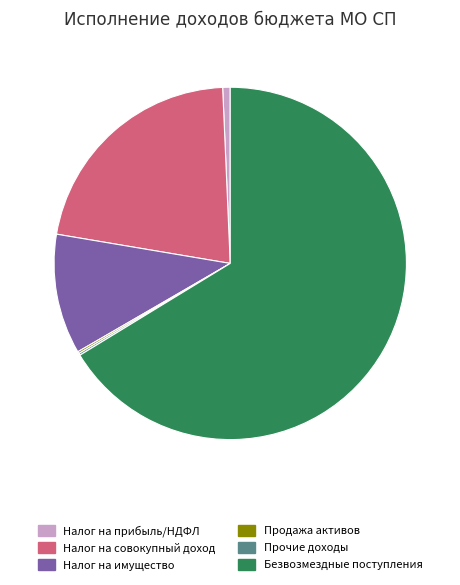

Is there a majority slice in this chart?

Yes